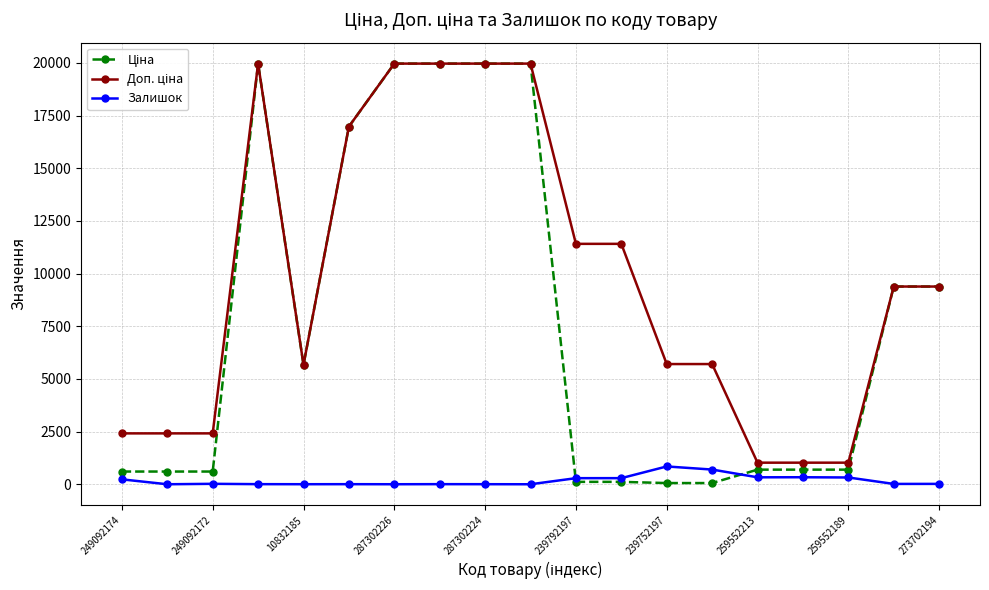

At how many categories does at least one series exceed 18511?

5